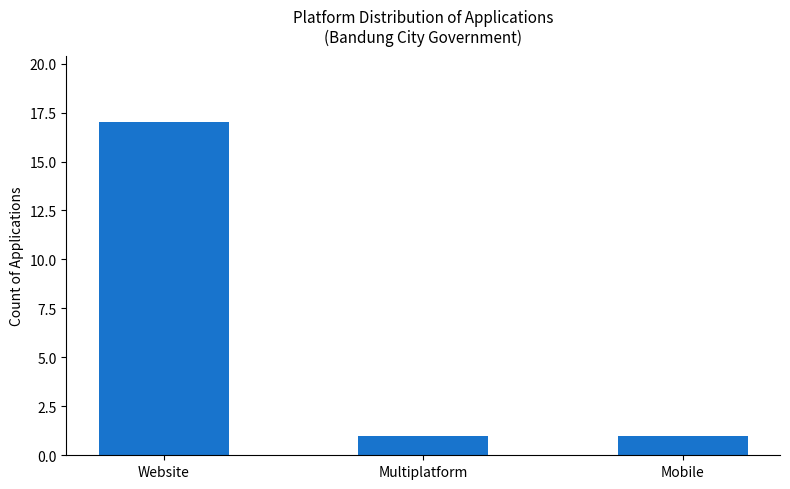

What is the change in value from Website to Mobile?

-16